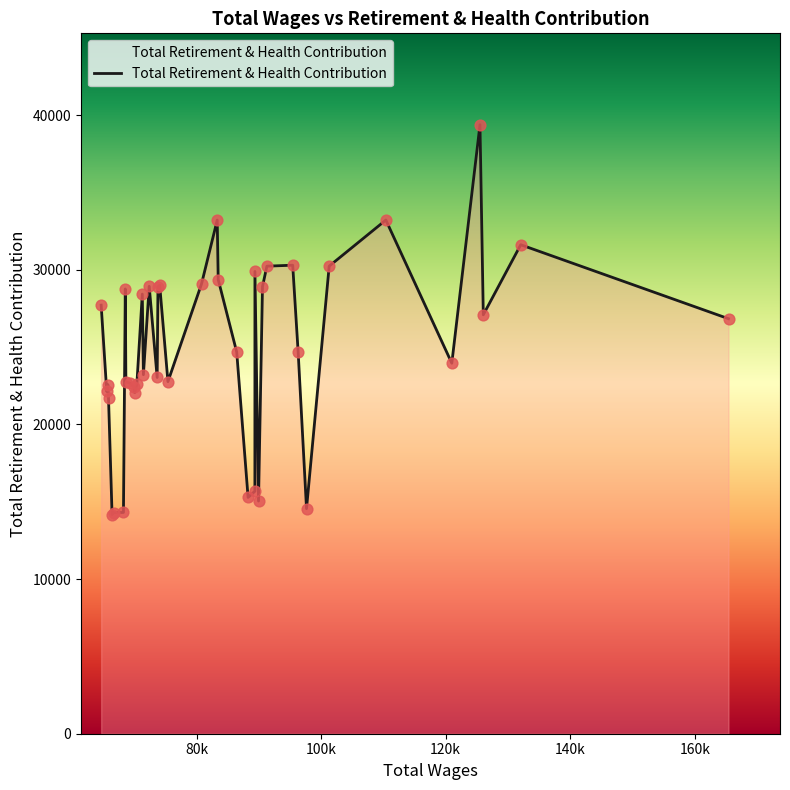

What is the difference between the maximum and minimum values?

25217